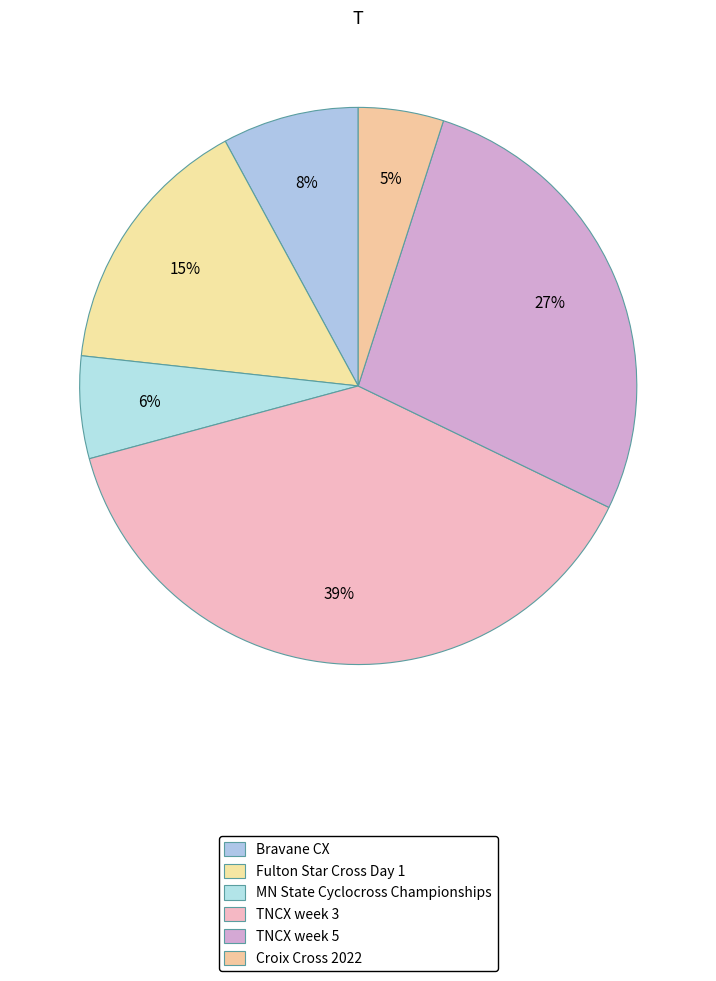

To the nearest percent, what percentage of the pie is Bravane CX?

8%